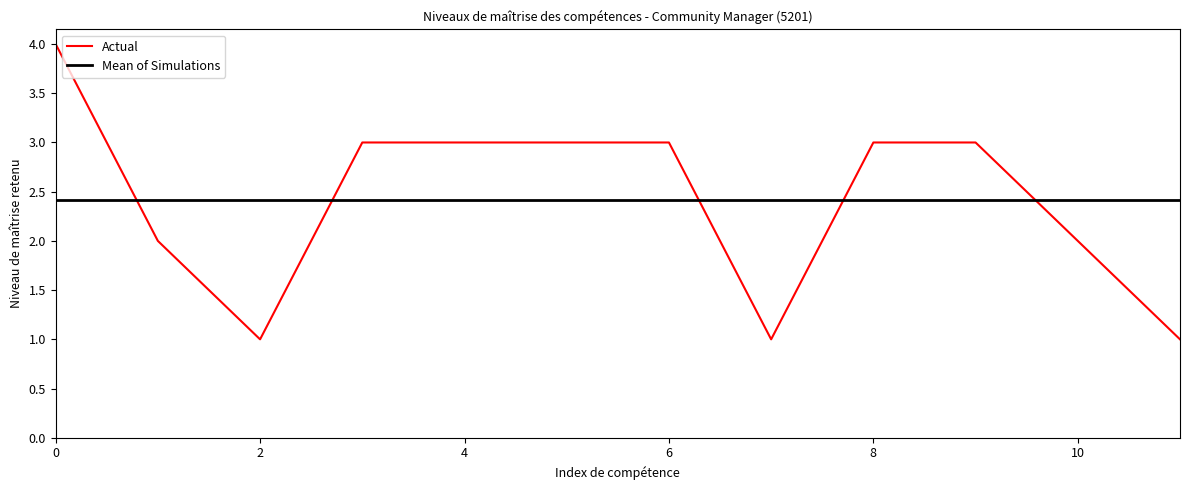

What is the smallest value displayed?

1.0